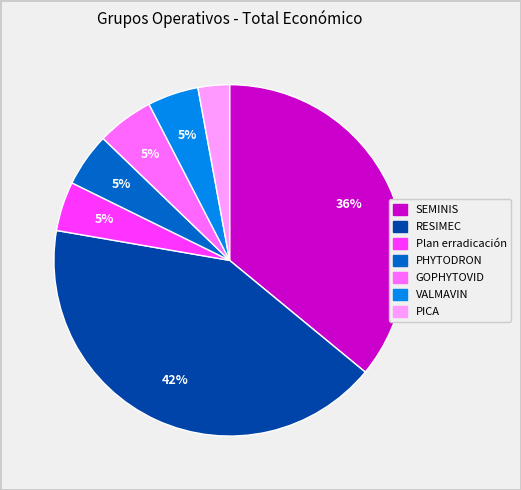

The RESIMEC slice represents 42% of the pie. True or false?

True